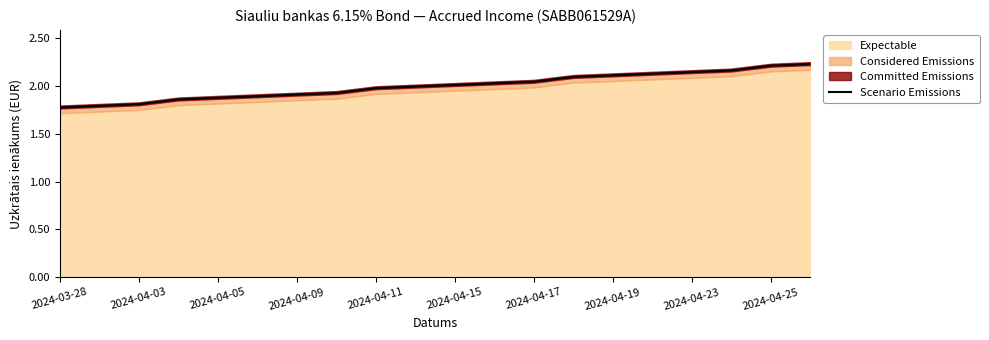

The Scenario Emissions series shows 1.1 at 2024-04-17. True or false?

False